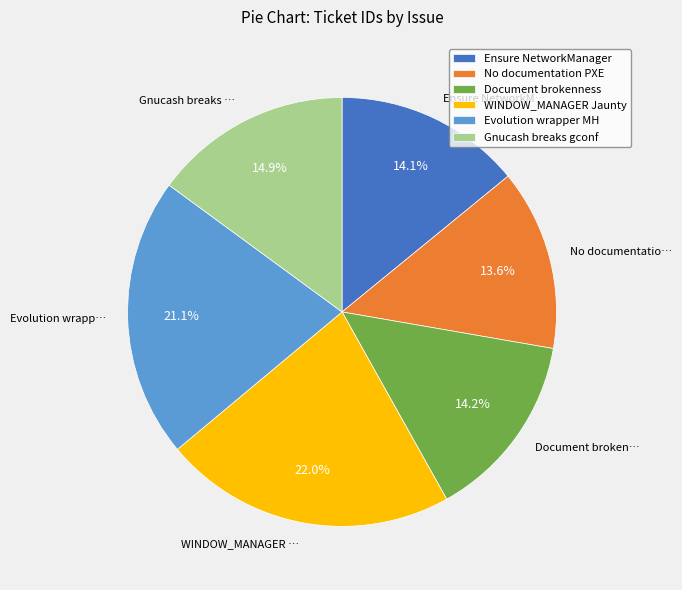

Approximately how many times larger is the value at No documentation PXE compared to Gnucash breaks gconf?

0.9